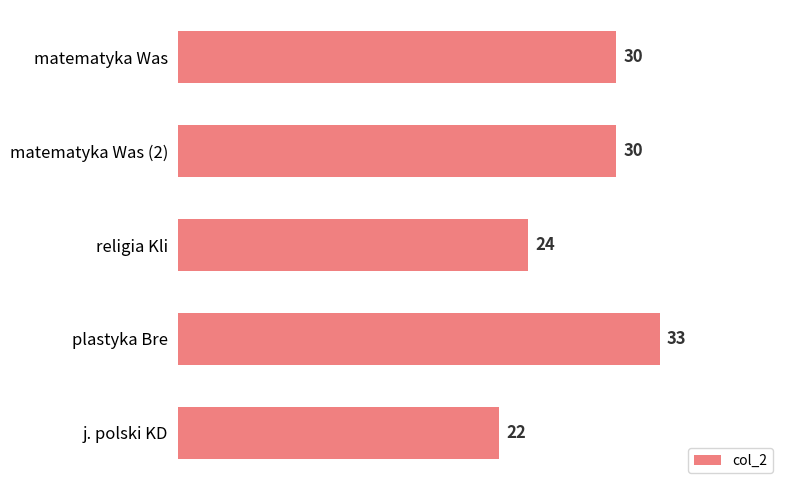

What is the difference between the maximum and minimum values?

11